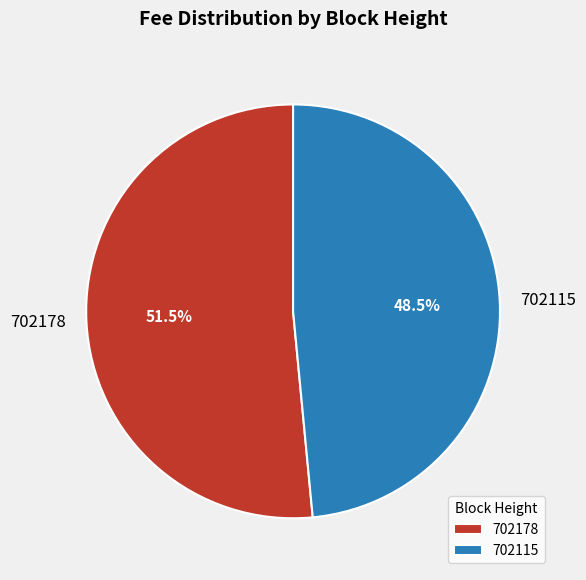

Between 702178 and 702115, which is larger?

702178